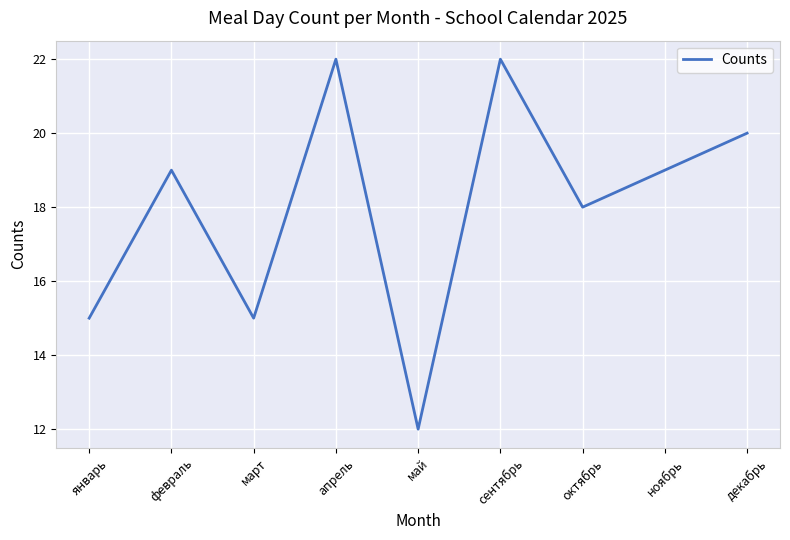

How many categories are shown in the chart?

9